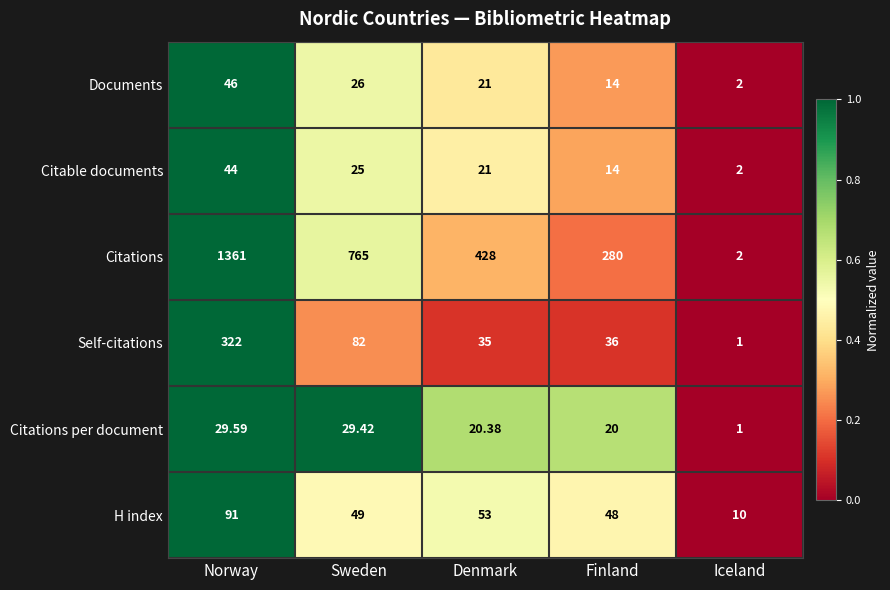

Where does the Self-citations series first go above 36?

Norway